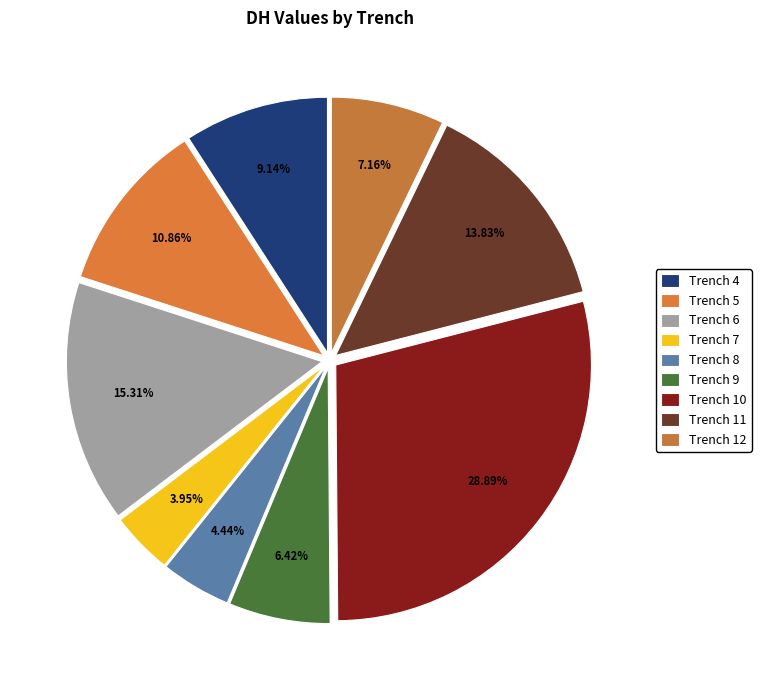

What percentage is the Trench 9 slice, to the nearest percent?

6%